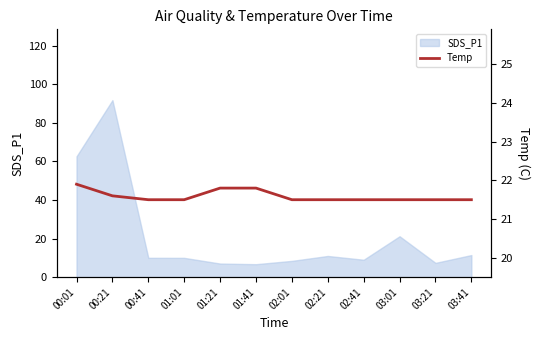

Between 02:41 and 02:01, which is larger?

02:41